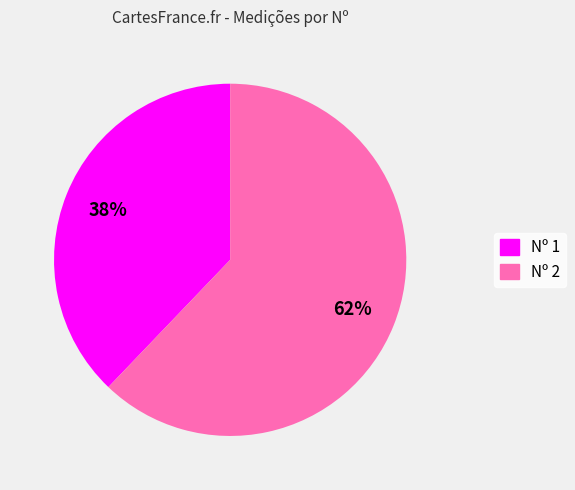

To the nearest percent, what is the average slice percentage?

50%